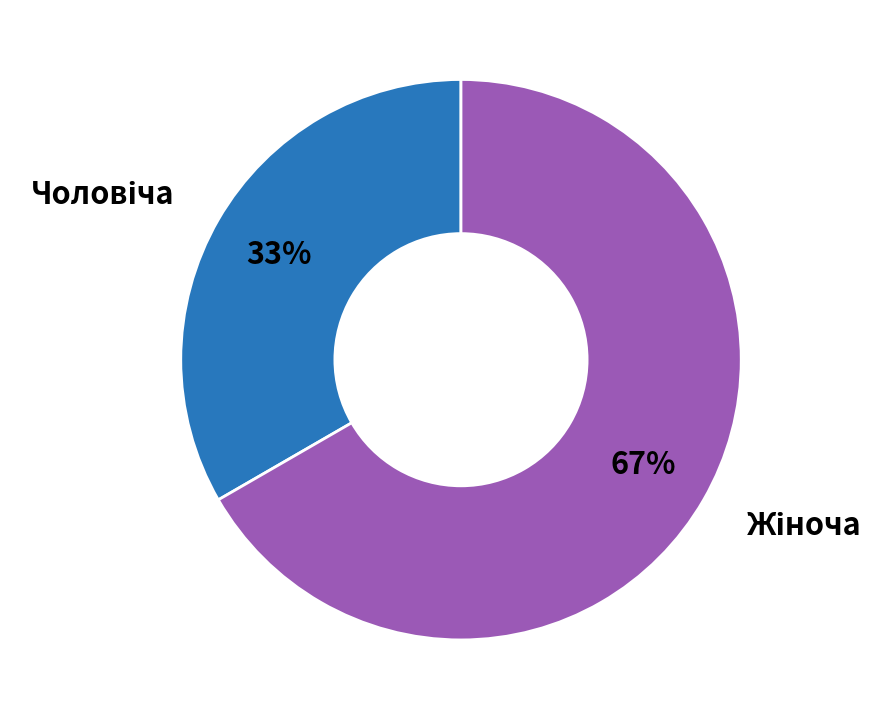

To the nearest percent, what is the average slice percentage?

50%